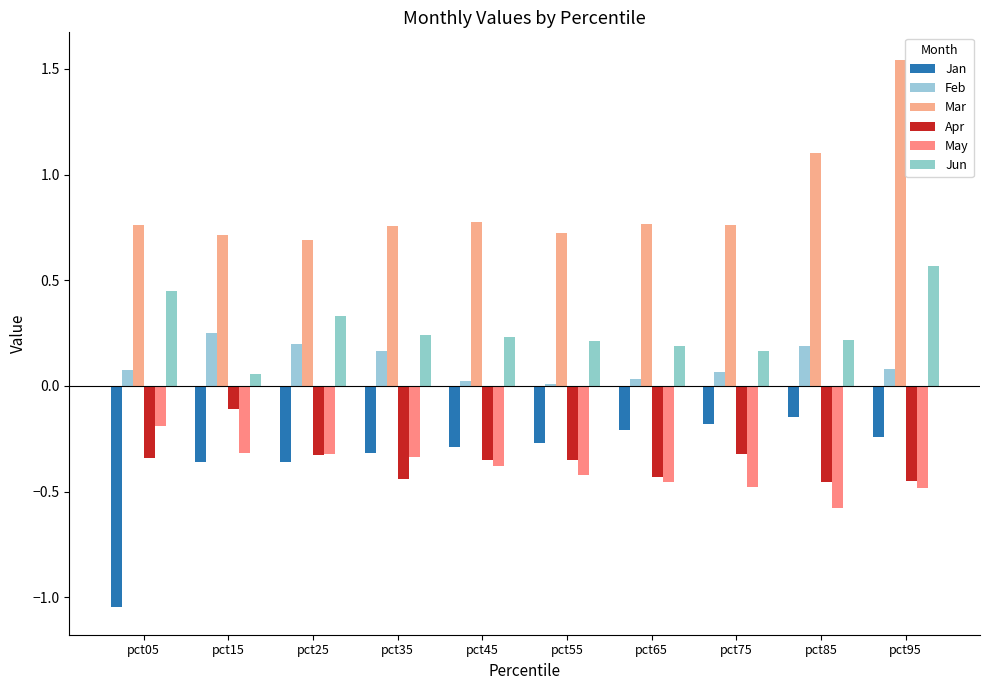

Reading left to right, extract all data points from this chart.

Jan: pct05=-1.0	pct15=-0.4	pct25=-0.4	pct35=-0.3	pct45=-0.3	pct55=-0.3	pct65=-0.2	pct75=-0.2	pct85=-0.1	pct95=-0.2
Feb: pct05=0.1	pct15=0.3	pct25=0.2	pct35=0.2	pct45=0.0	pct55=0.0	pct65=0.0	pct75=0.1	pct85=0.2	pct95=0.1
Mar: pct05=0.8	pct15=0.7	pct25=0.7	pct35=0.8	pct45=0.8	pct55=0.7	pct65=0.8	pct75=0.8	pct85=1.1	pct95=1.5
Apr: pct05=-0.3	pct15=-0.1	pct25=-0.3	pct35=-0.4	pct45=-0.3	pct55=-0.4	pct65=-0.4	pct75=-0.3	pct85=-0.5	pct95=-0.5
May: pct05=-0.2	pct15=-0.3	pct25=-0.3	pct35=-0.3	pct45=-0.4	pct55=-0.4	pct65=-0.5	pct75=-0.5	pct85=-0.6	pct95=-0.5
Jun: pct05=0.4	pct15=0.1	pct25=0.3	pct35=0.2	pct45=0.2	pct55=0.2	pct65=0.2	pct75=0.2	pct85=0.2	pct95=0.6